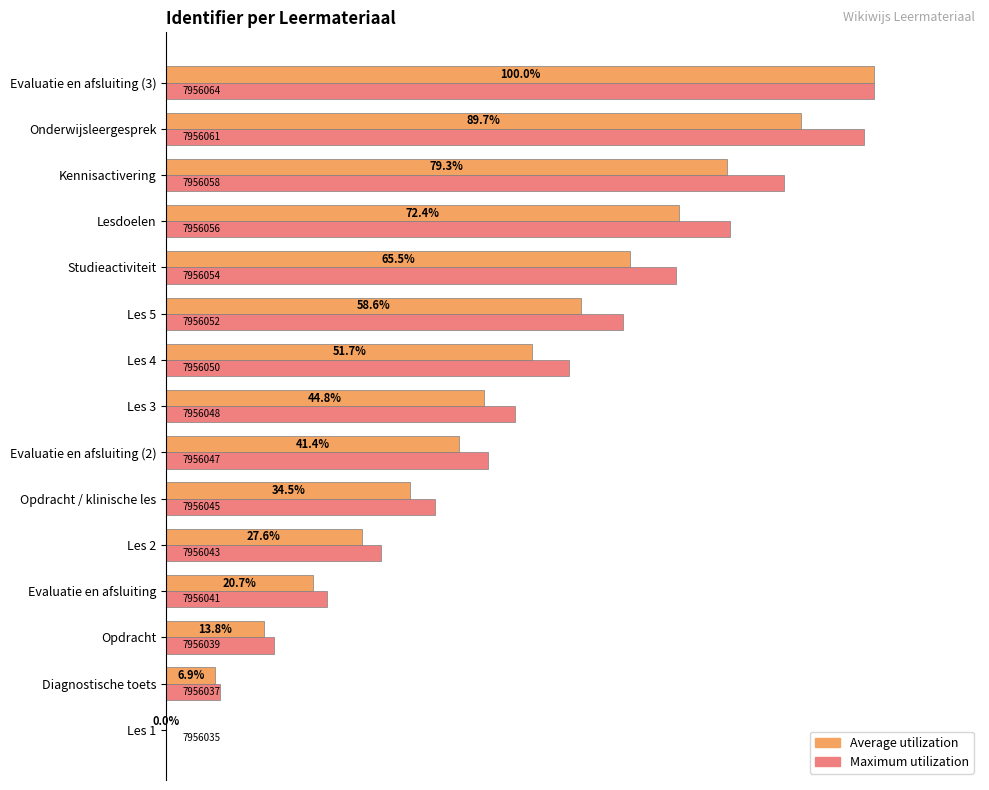

Between Les 4 and Studieactiviteit, which series saw the biggest shift?

Maximum utilization